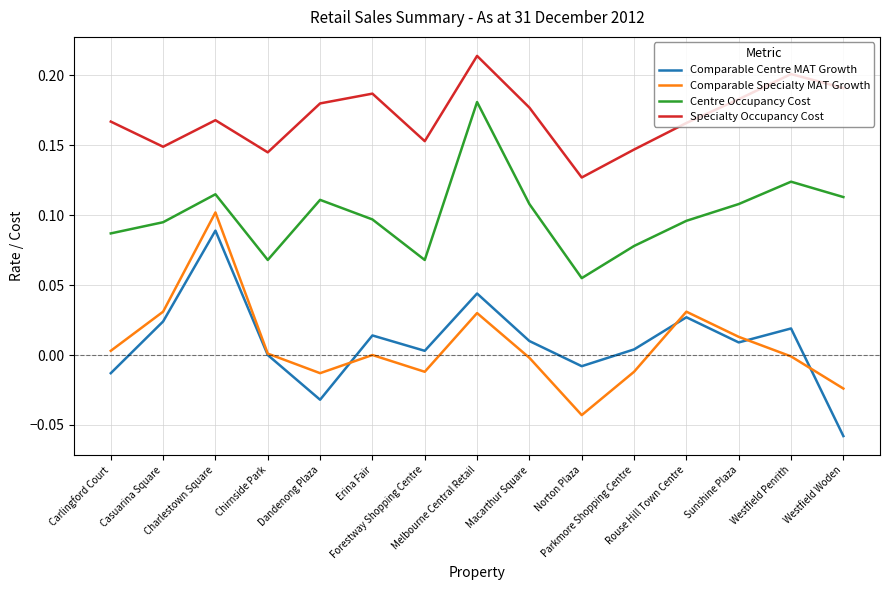

At which label is Comparable Centre MAT Growth closest to 0?

Chirnside Park